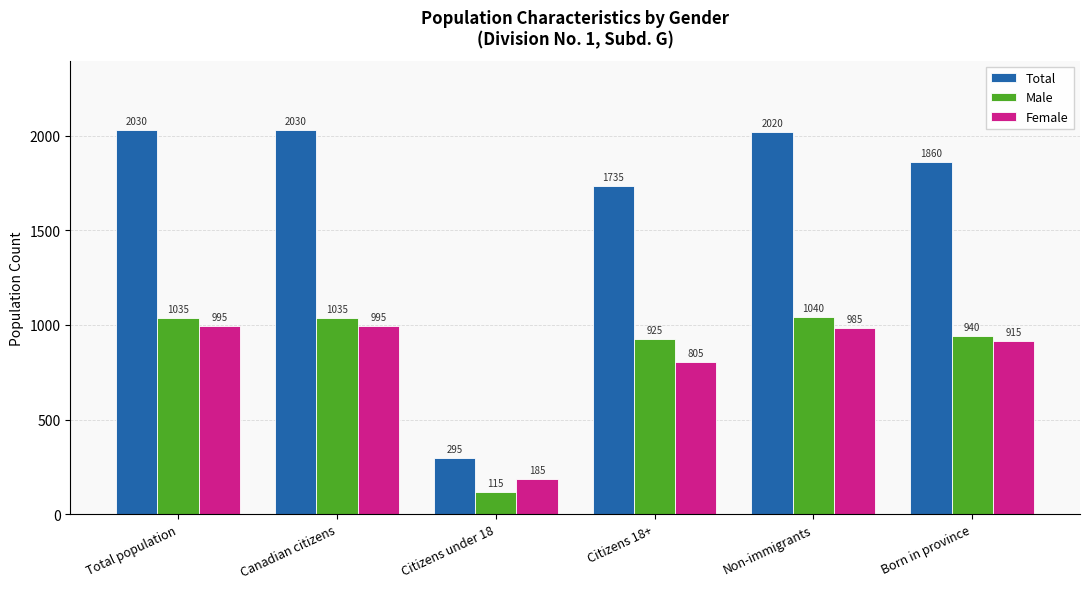

How many groups of bars are there?

6